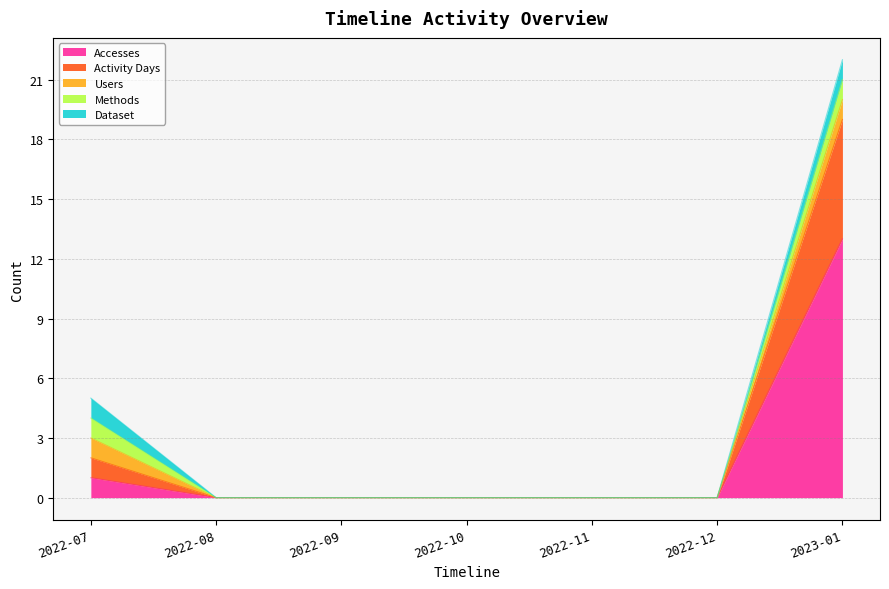

Does the chart display data point markers on the line(s)?

No